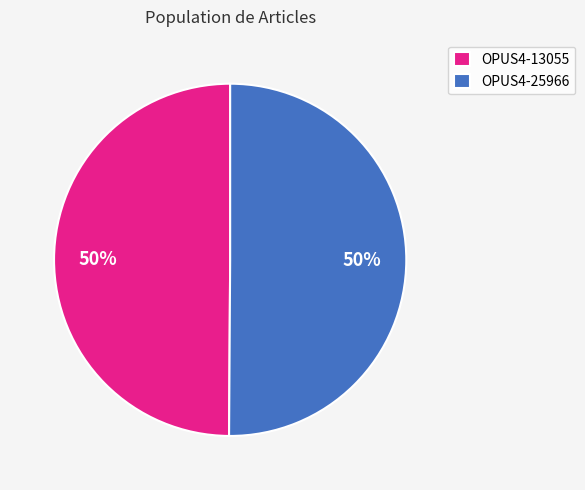

What is the ratio of the value at OPUS4-13055 to the value at OPUS4-25966?

1.0